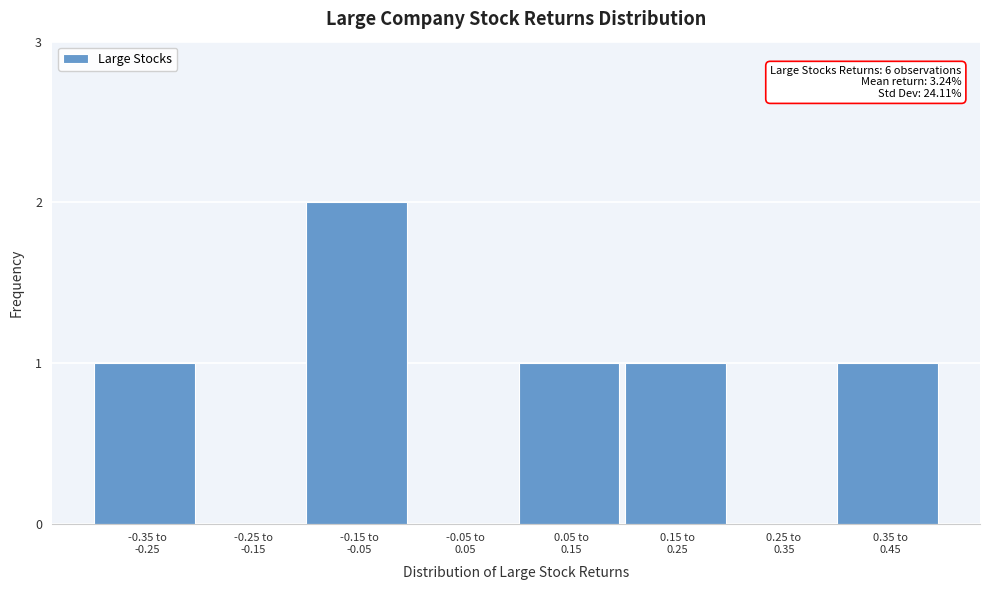

What is the sum of all values?

6